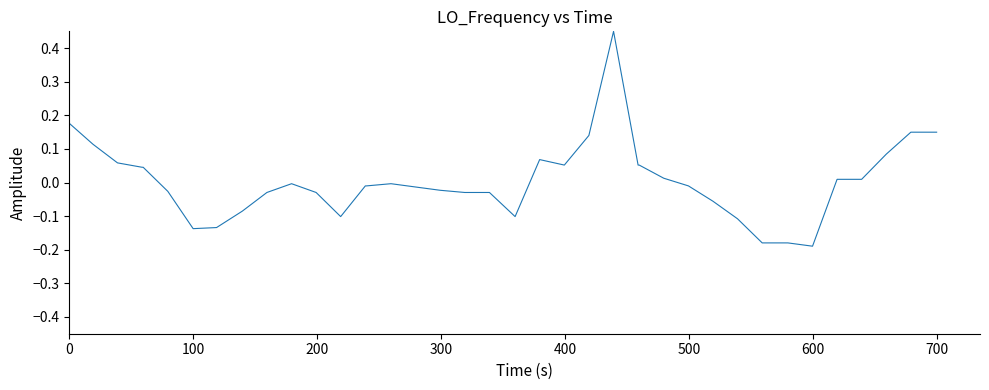

What is the difference between the maximum and minimum values?

0.6